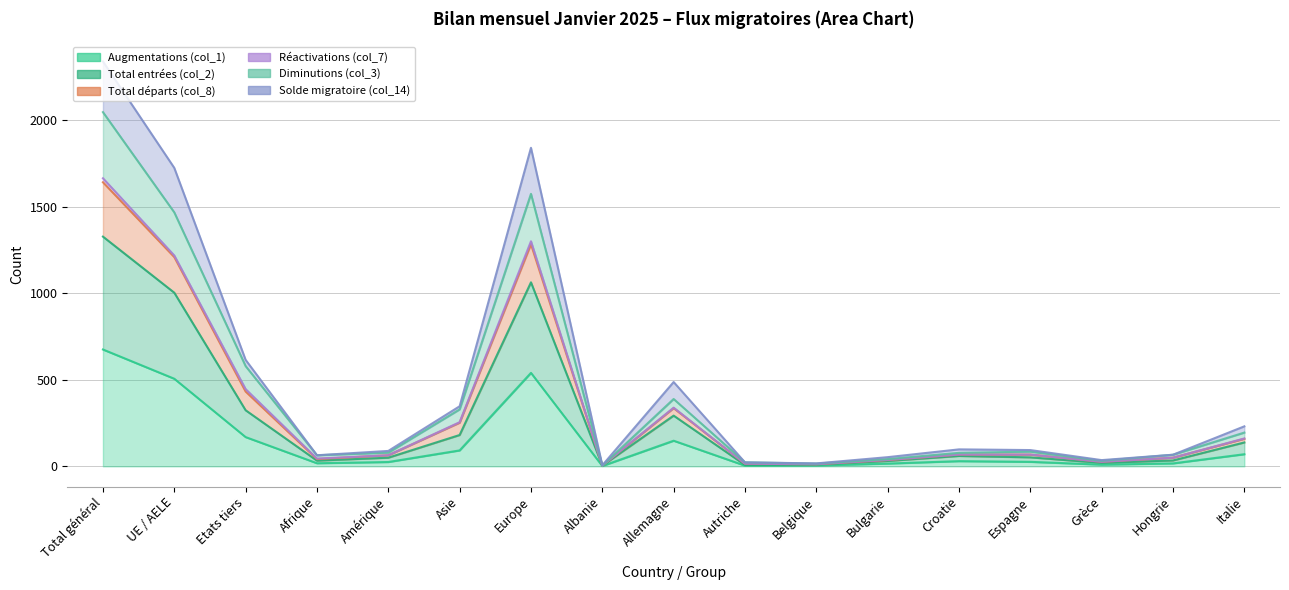

What is the difference between the highest and lowest values at Europe?

1300